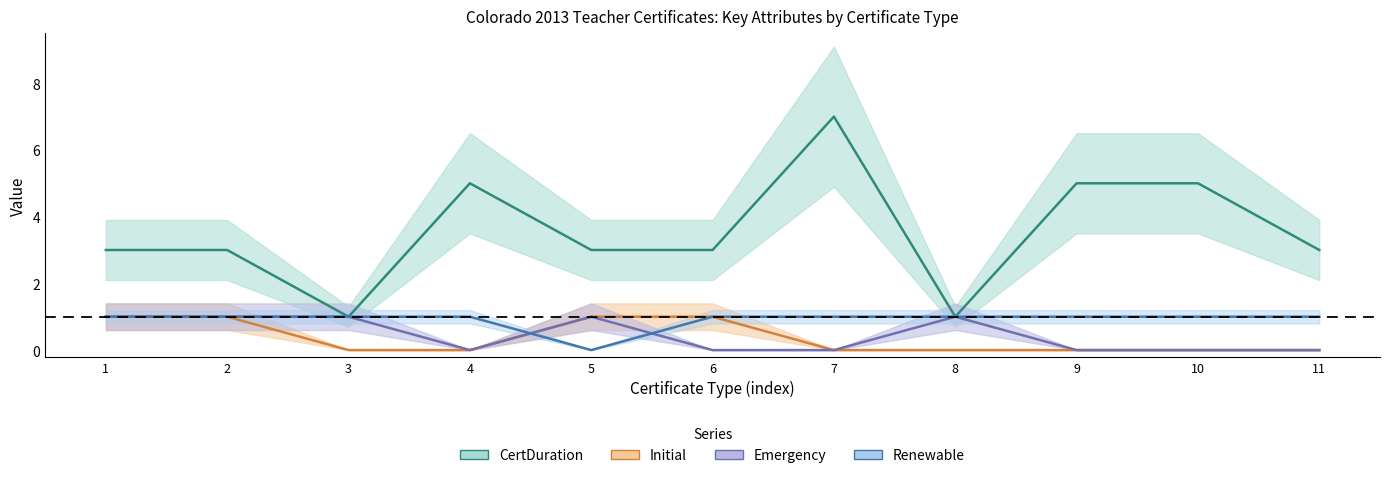

What is the difference between the maximum and minimum values in the Emergency series?

1